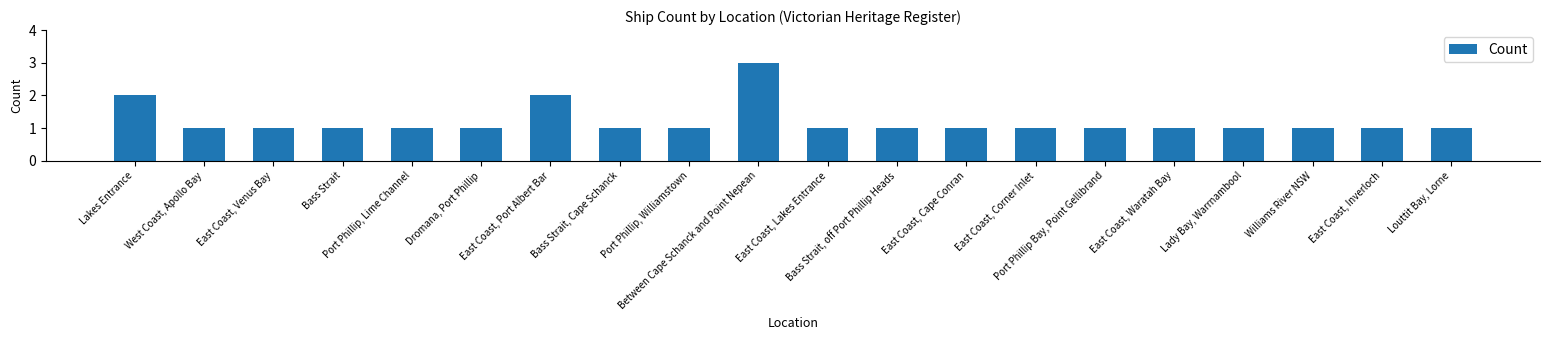

What is the sum of the values at Lady Bay, Warrnambool and Bass Strait, Cape Schanck?

2